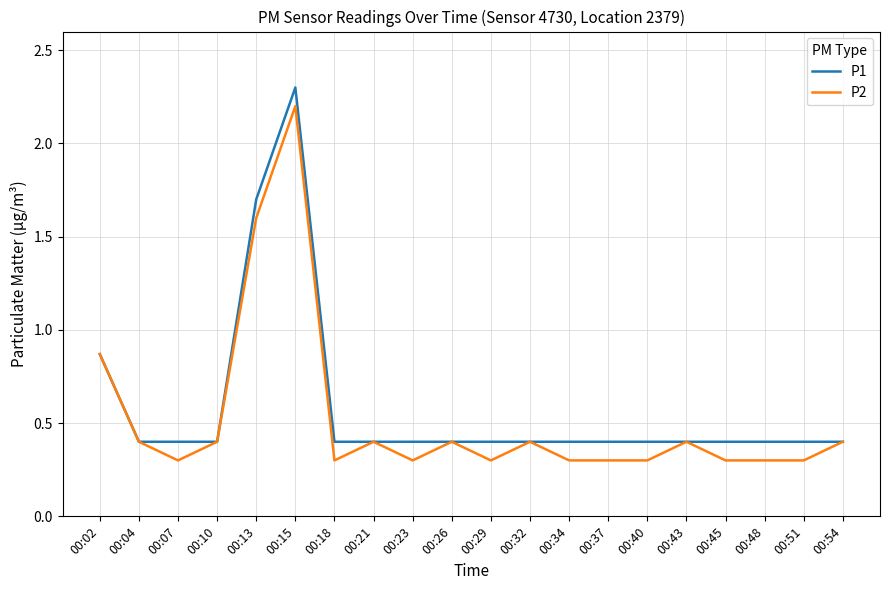

Does the chart display data point markers on the line(s)?

No